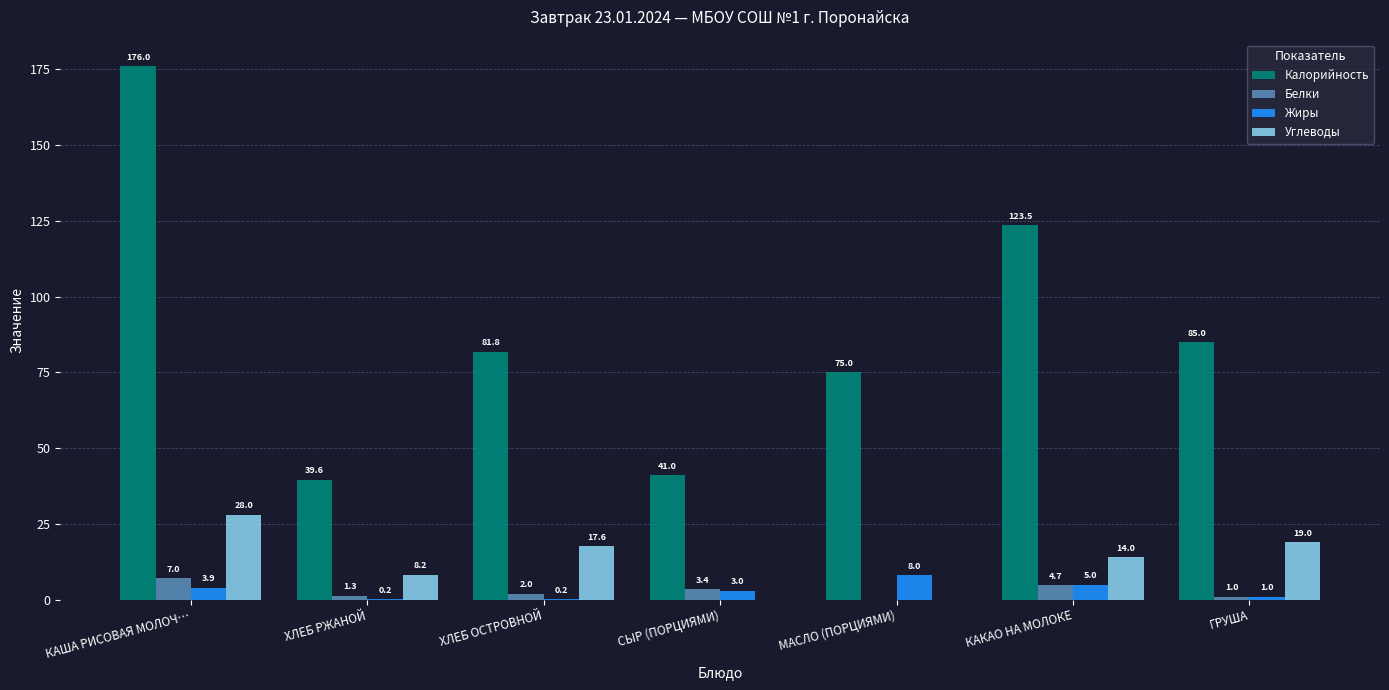

What is the greatest value displayed?

176.0